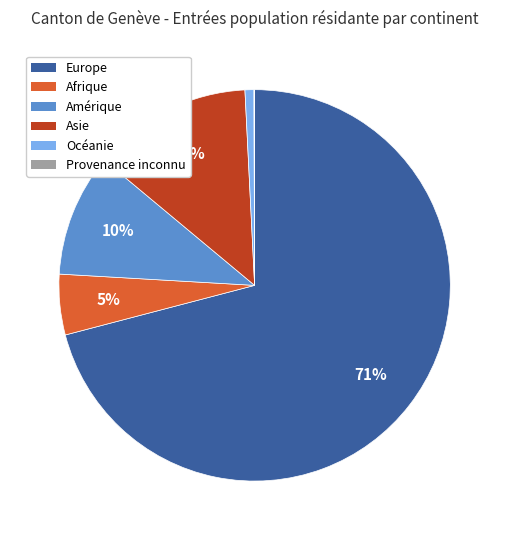

Is Europe the majority of the pie?

Yes